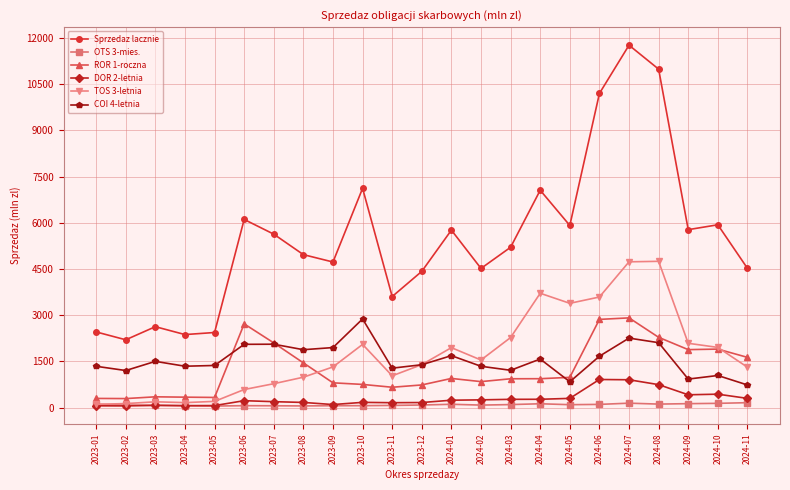

What is the label of the 22nd point from the left?

2024-10